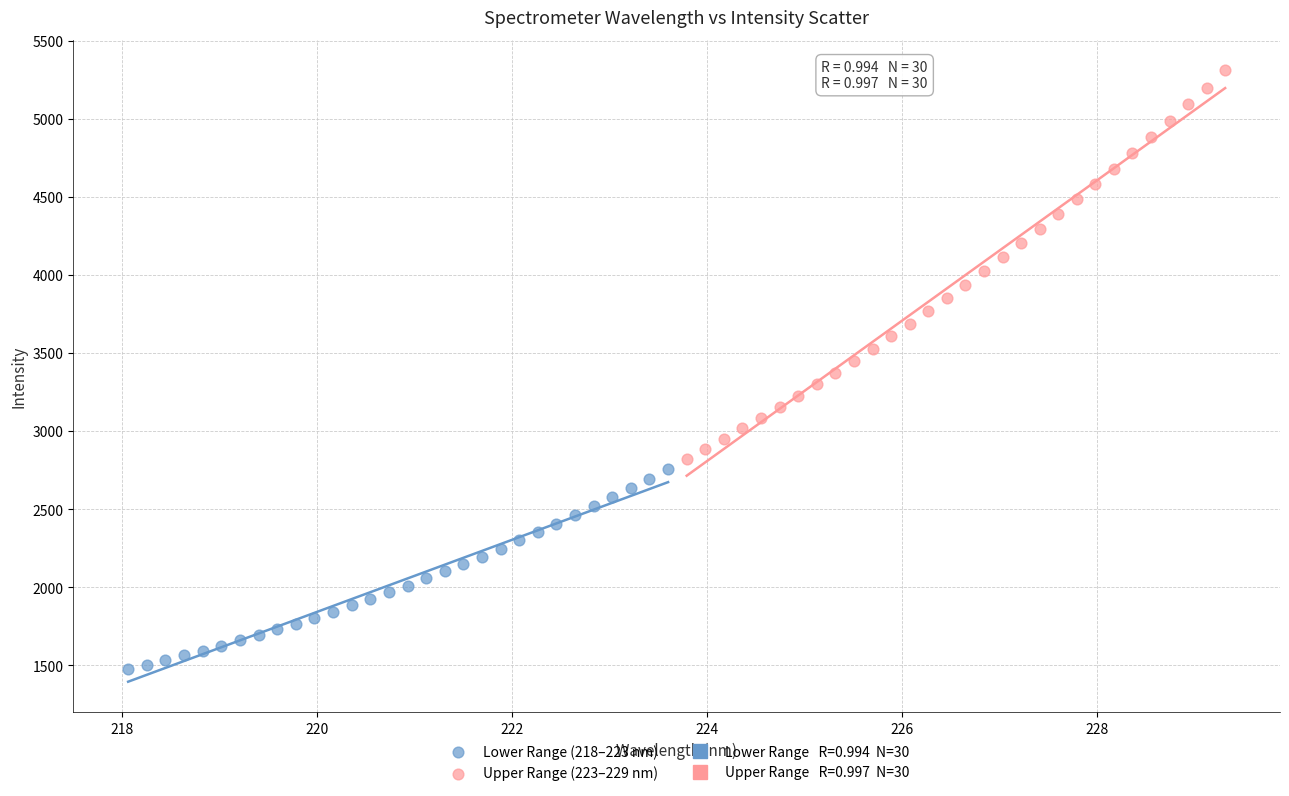

Which series contains the highest Y value?

Upper Range (223–229 nm)